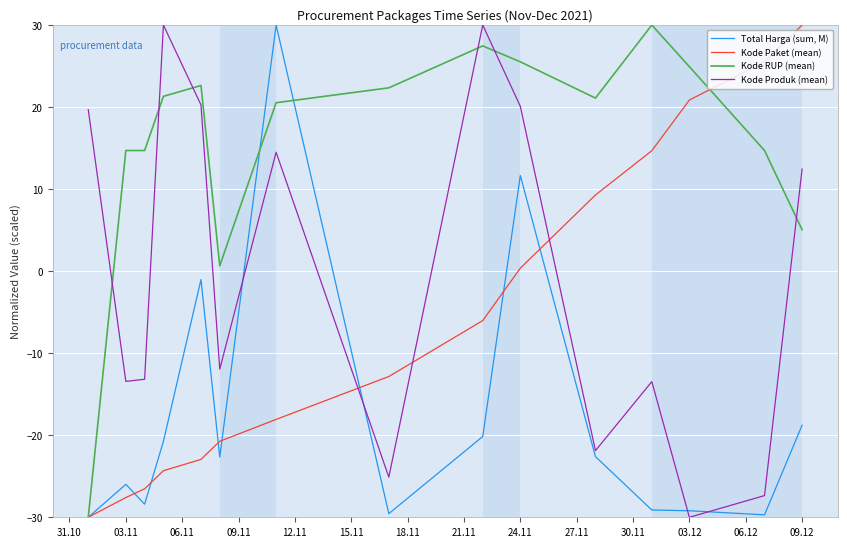

Which series has the largest total across all categories?

Kode RUP (mean)